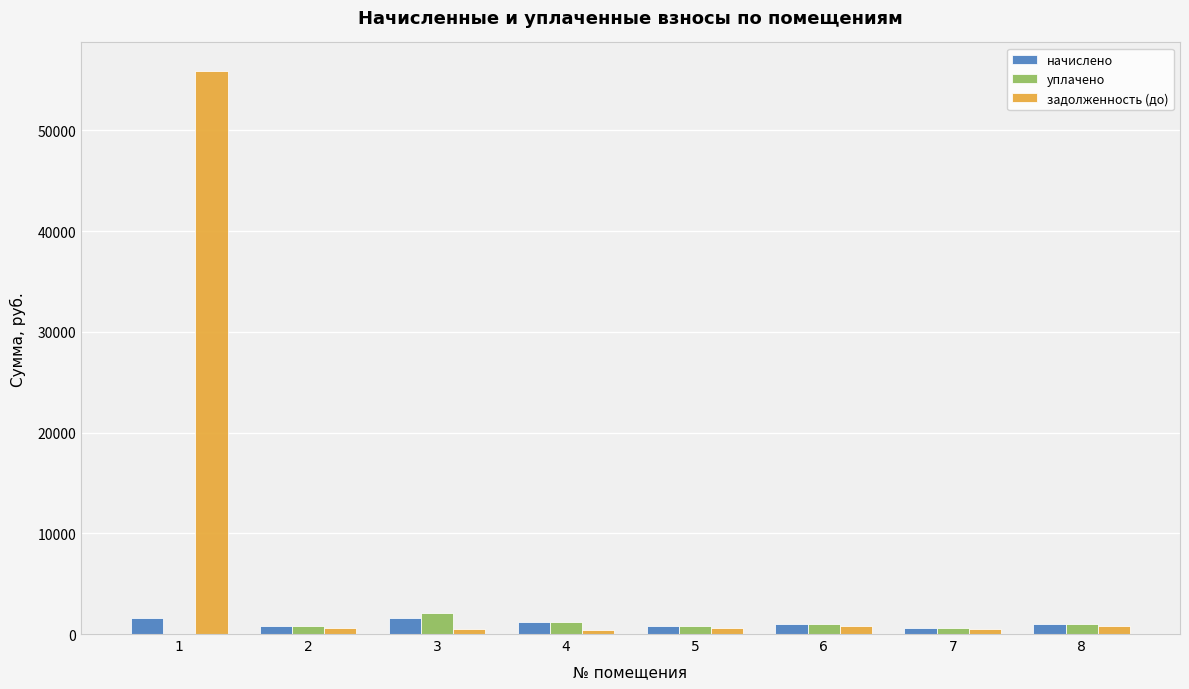

True or false: задолженность (до) has a value of 55941.7 at 1.

True